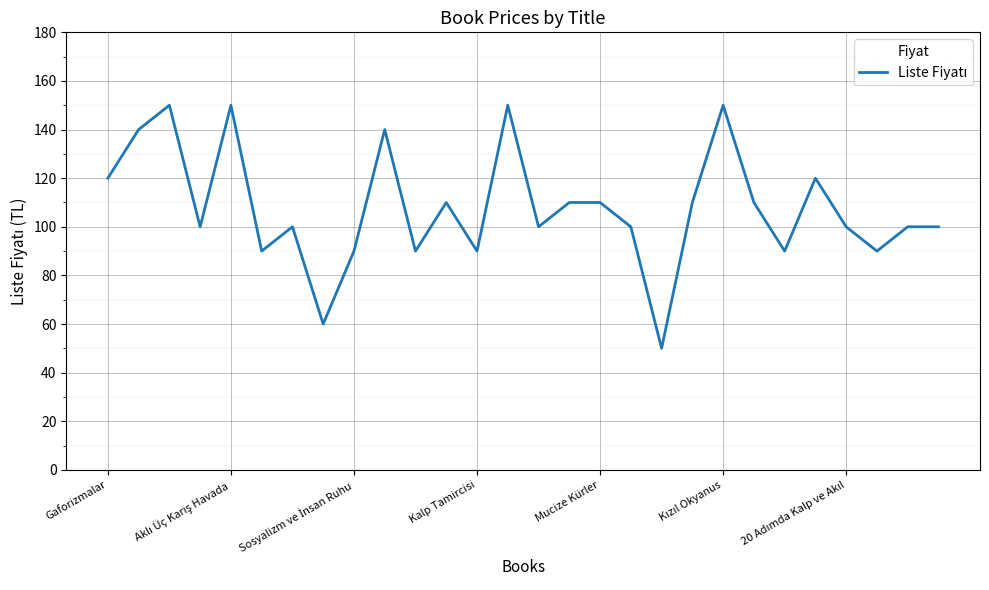

What is the maximum value shown in the chart?

150